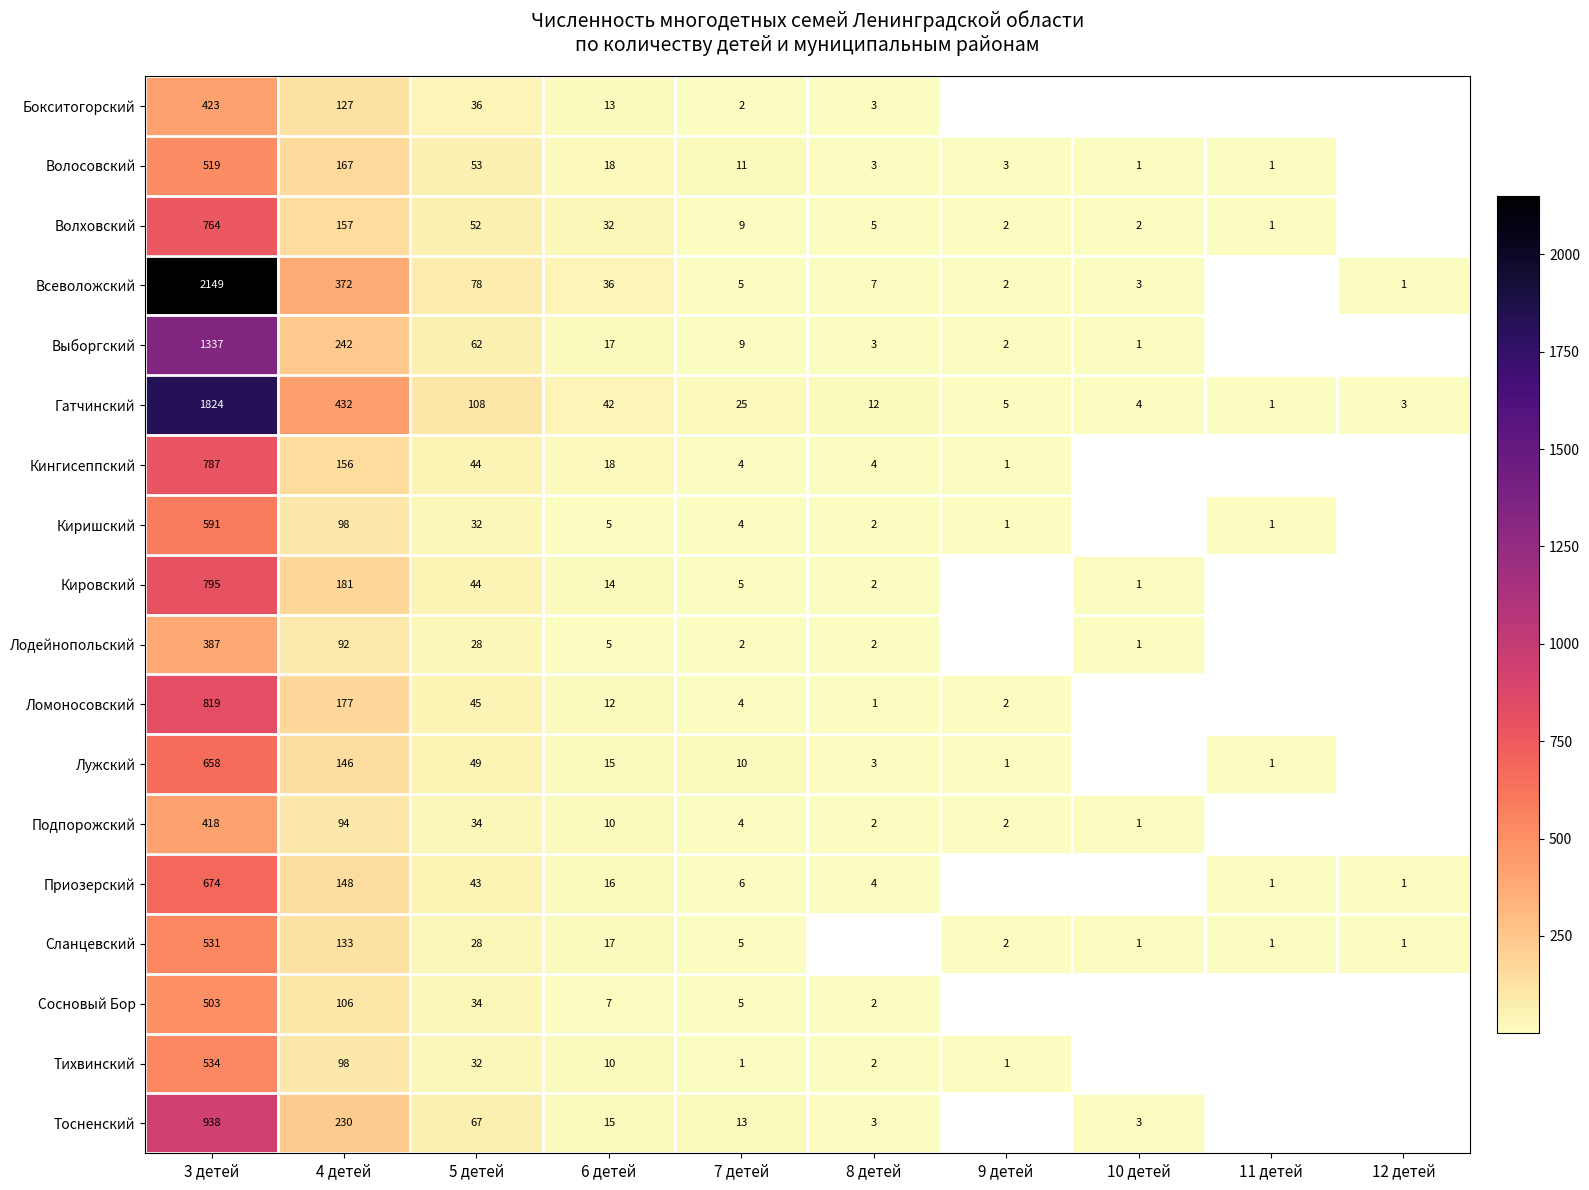

The Лодейнопольский series shows 55 at 4 детей. True or false?

False